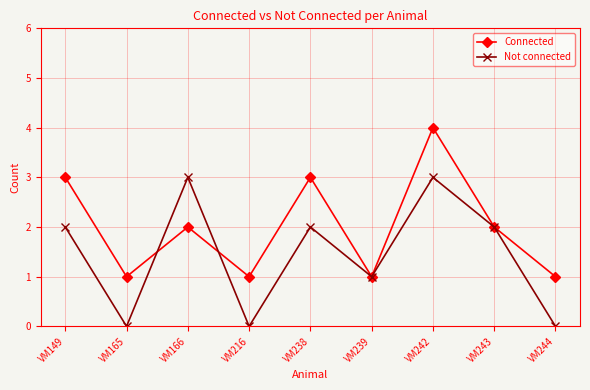

True or false: Connected has a value of 4 at VM149.

False